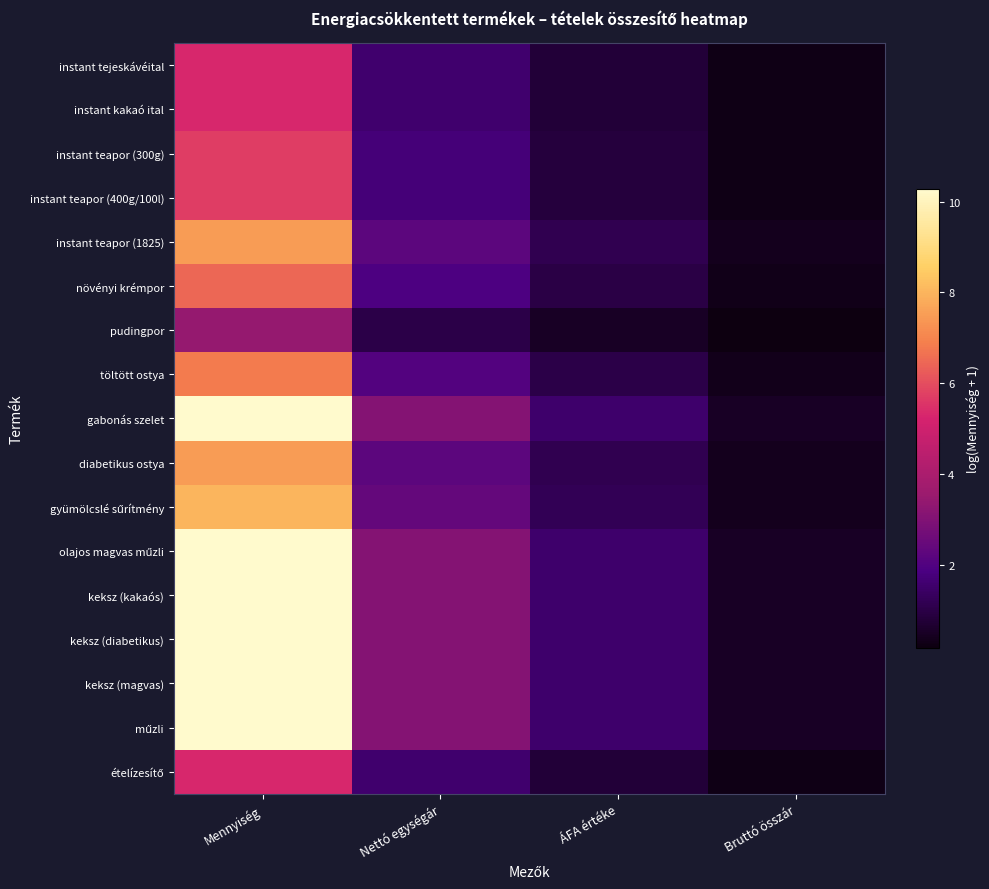

At Bruttó összár, list the series in order from largest to smallest.

gabonás szelet, olajos magvas műzli, keksz (kakaós), keksz (diabetikus), keksz (magvas), műzli, gyümölcslé sűrítmény, instant teapor (1825), diabetikus ostya, töltött ostya, növényi krémpor, instant teapor (300g), instant teapor (400g/100l), instant tejeskávéital, instant kakaó ital, ételízesítő, pudingpor